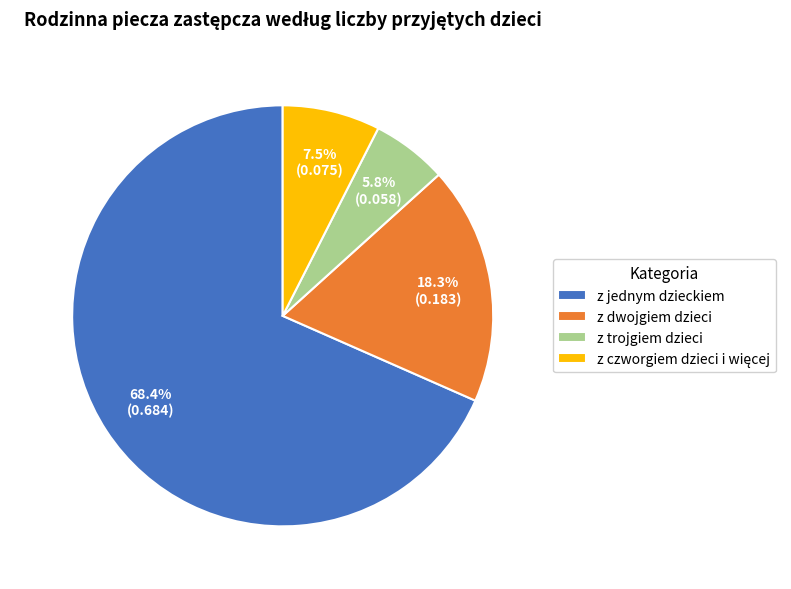

Which has a higher value, z jednym dzieckiem or z trojgiem dzieci?

z jednym dzieckiem